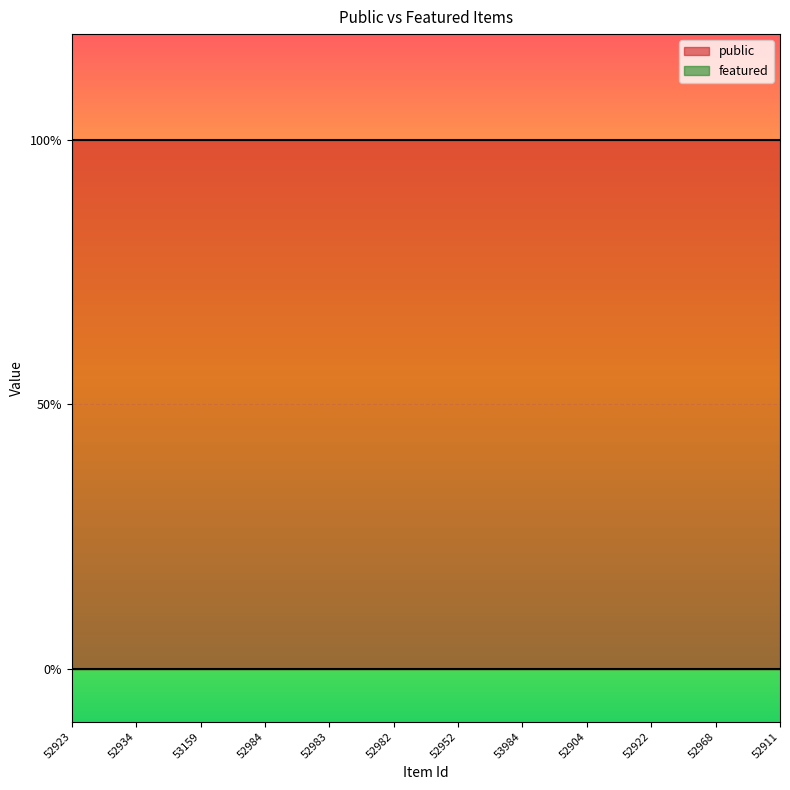

Reading left to right, list all the values displayed in this chart.

public: 52923=1	52934=1	53159=1	52984=1	52983=1	52982=1	52952=1	53984=1	52904=1	52922=1	52968=1	52911=1
featured: 52923=0	52934=0	53159=0	52984=0	52983=0	52982=0	52952=0	53984=0	52904=0	52922=0	52968=0	52911=0